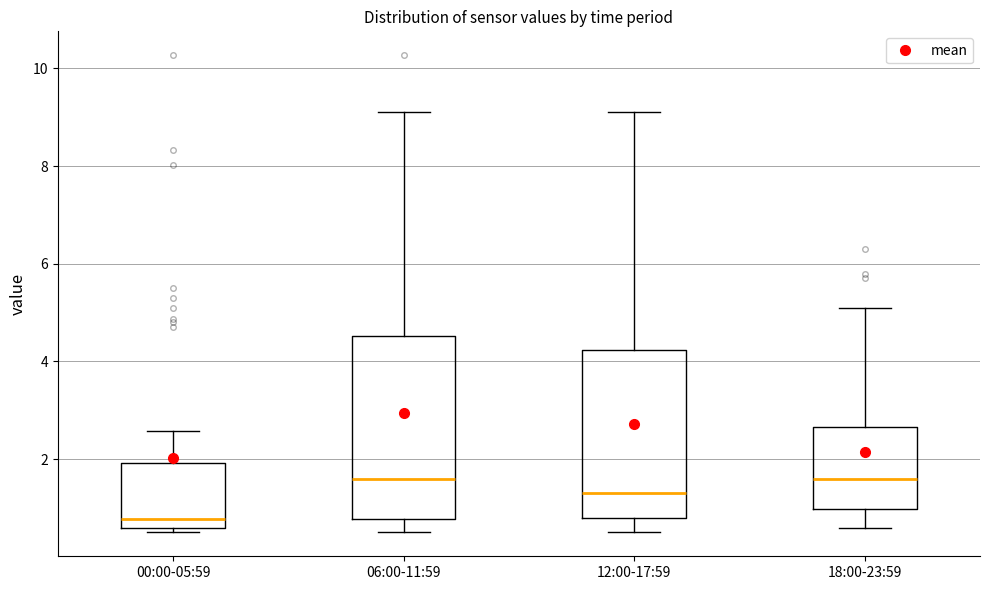

Reading left to right, transcribe this box plot: for each box, give where its median line is, the range the box spans, and where its two whiskers end, as read against the y-axis. The values are not printed on the chart, so give them approximately, as read against the axis.

00:00-05:59: median 0.8, box 0.6 to 2.0, whiskers 0.6 (just below the box's lower edge) to 2.6
06:00-11:59: median 1.6, box 0.8 to 4.6, whiskers 0.6 to 9.2
12:00-17:59: median 1.4, box 0.8 to 4.2, whiskers 0.6 to 9.2
18:00-23:59: median 1.6, box 1.0 to 2.6, whiskers 0.6 to 5.2